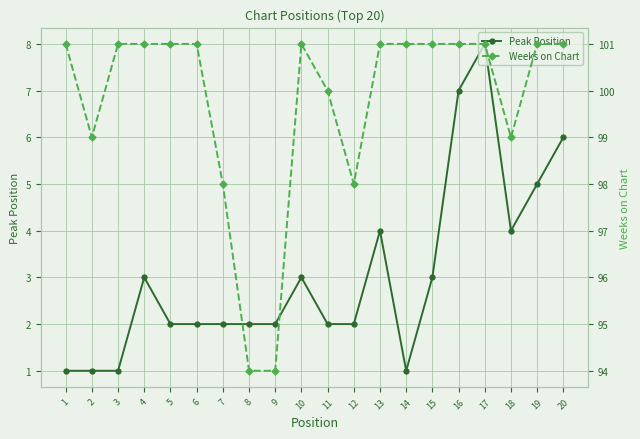

Is it true that Weeks on Chart equals 101 at 14?

True